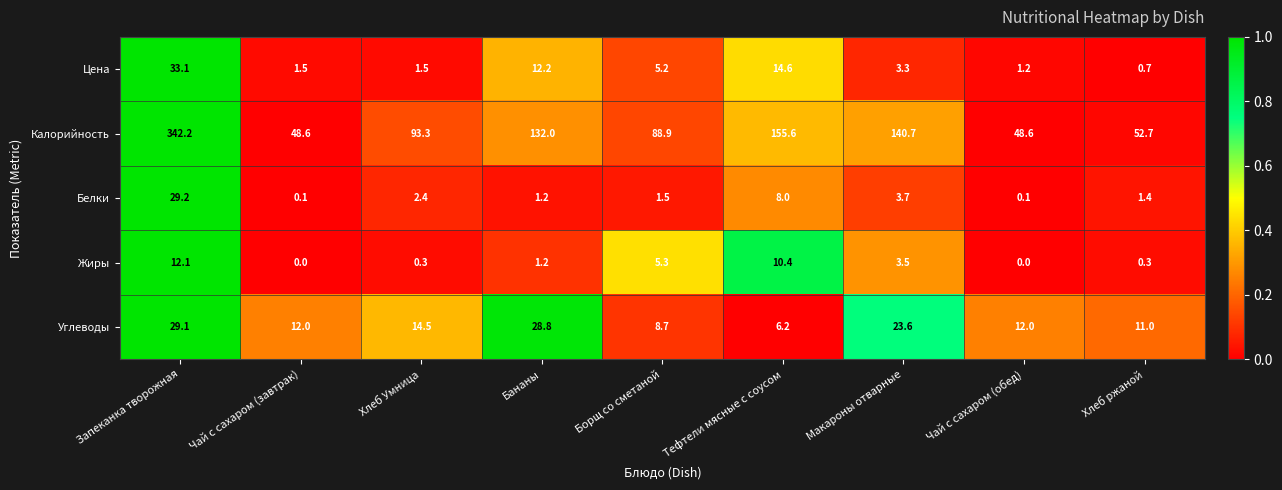

What is the total value across all series at Запеканка творожная?

445.7